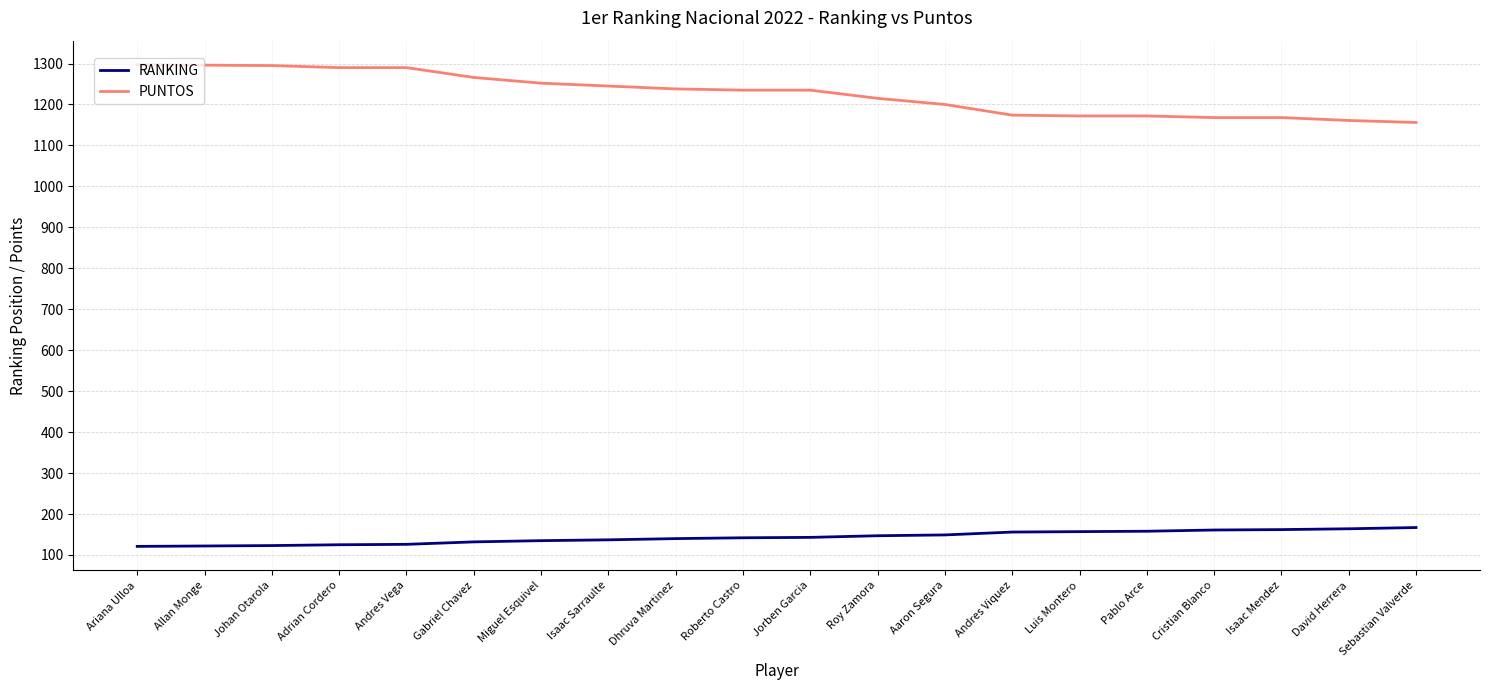

Is the value of PUNTOS at Sebastian Valverde greater than the value of RANKING at Johan Otarola?

Yes